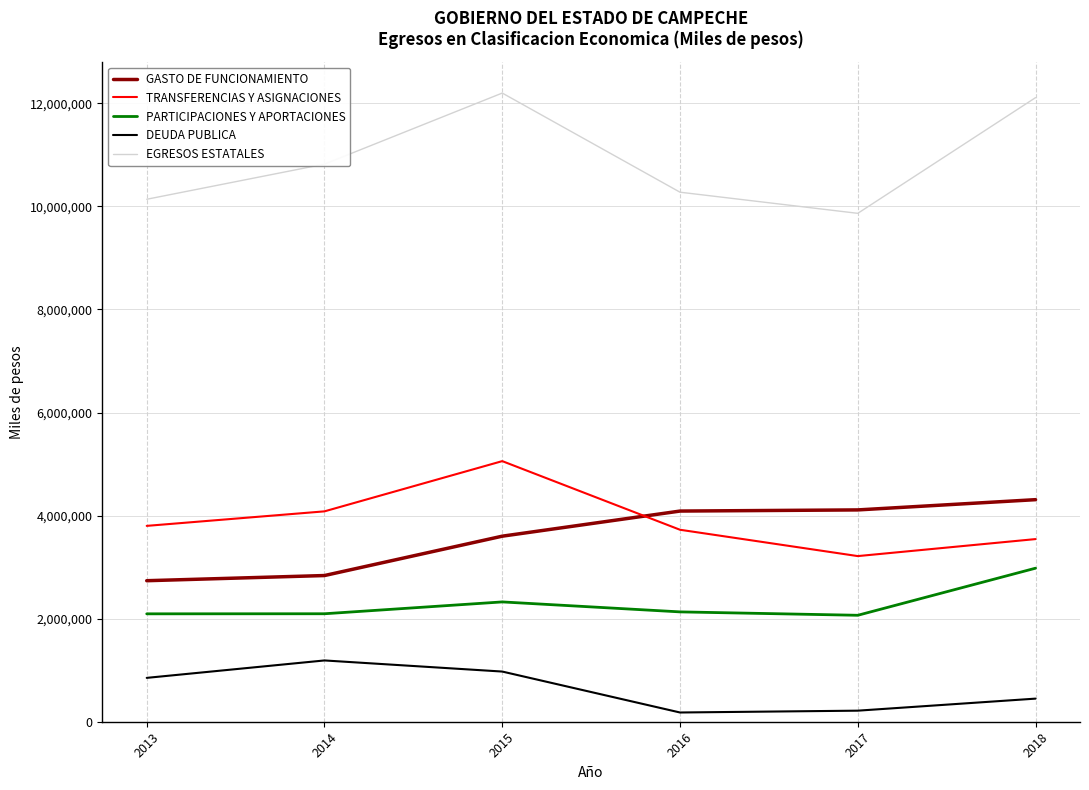

Is it true that GASTO DE FUNCIONAMIENTO equals 1119255 at 2017?

False